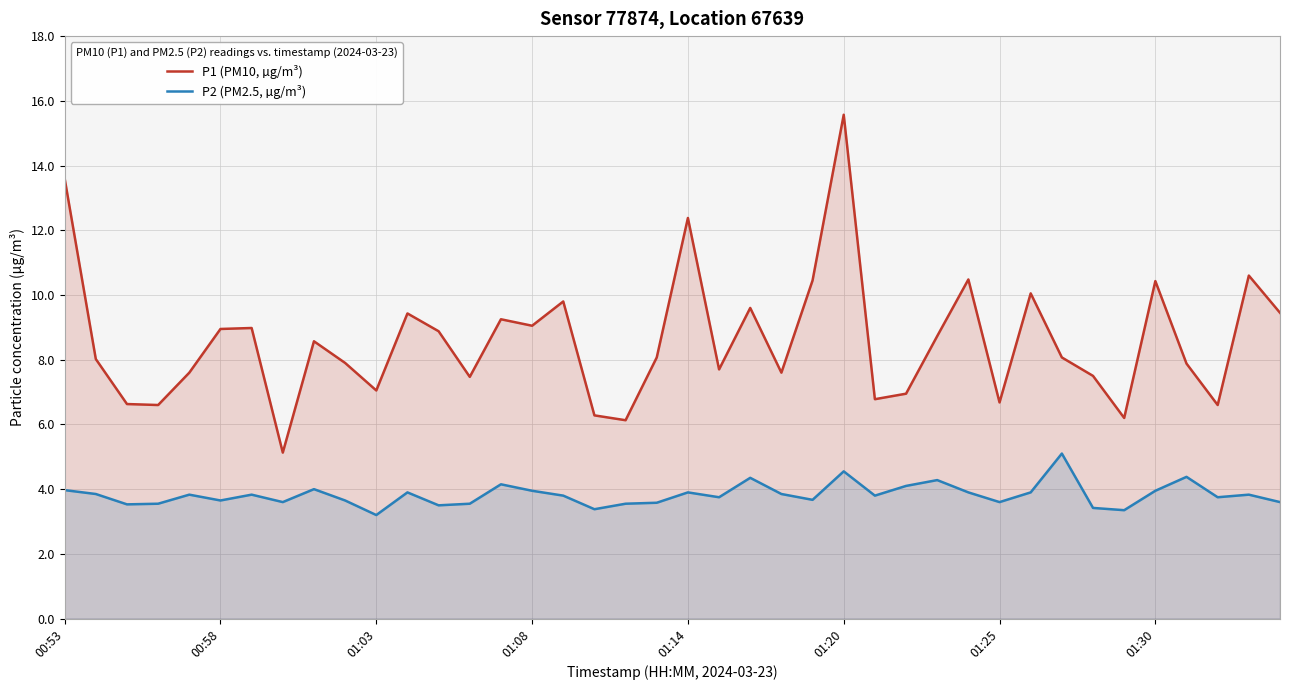

Which series has the widest spread of values?

P1 (PM10, µg/m³)